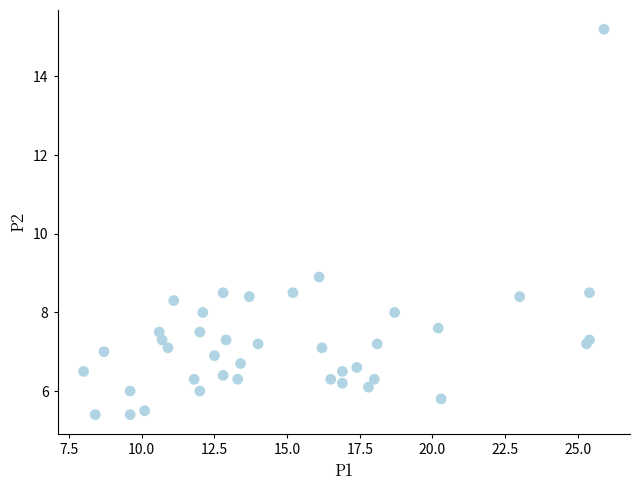

What Y value in the scatter plot is closest to 10?

8.9